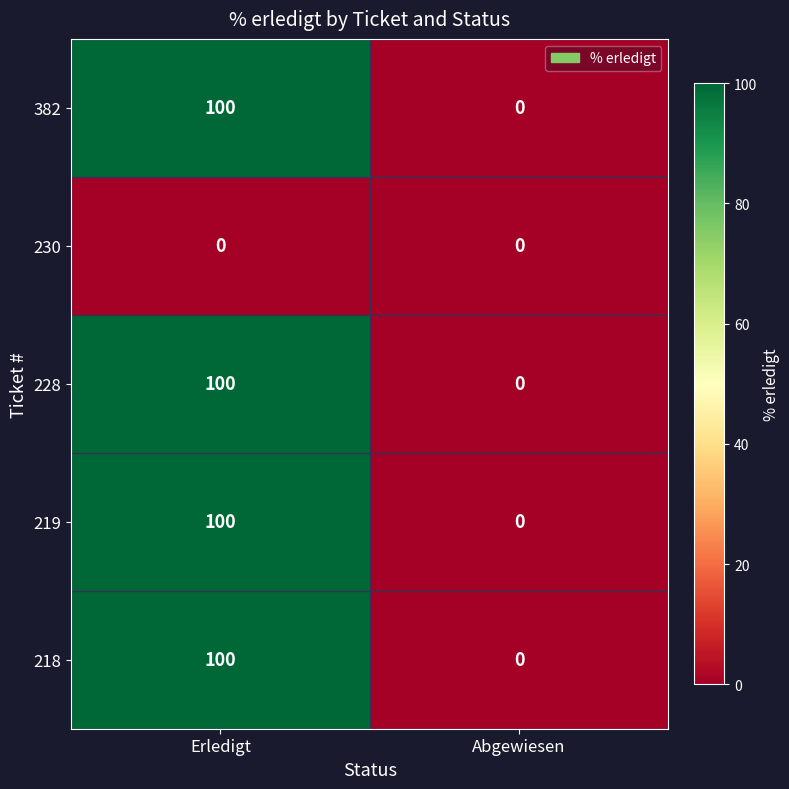

The 228 series shows 0 at Abgewiesen. True or false?

True